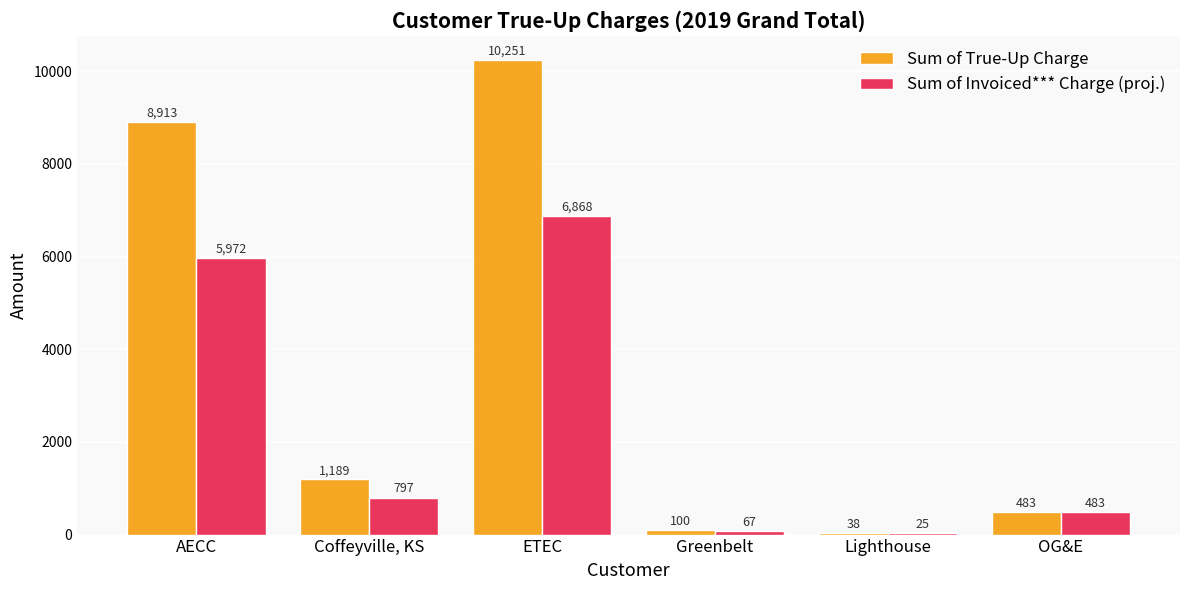

Where does the Sum of Invoiced*** Charge (proj.) series first go above 796?

AECC